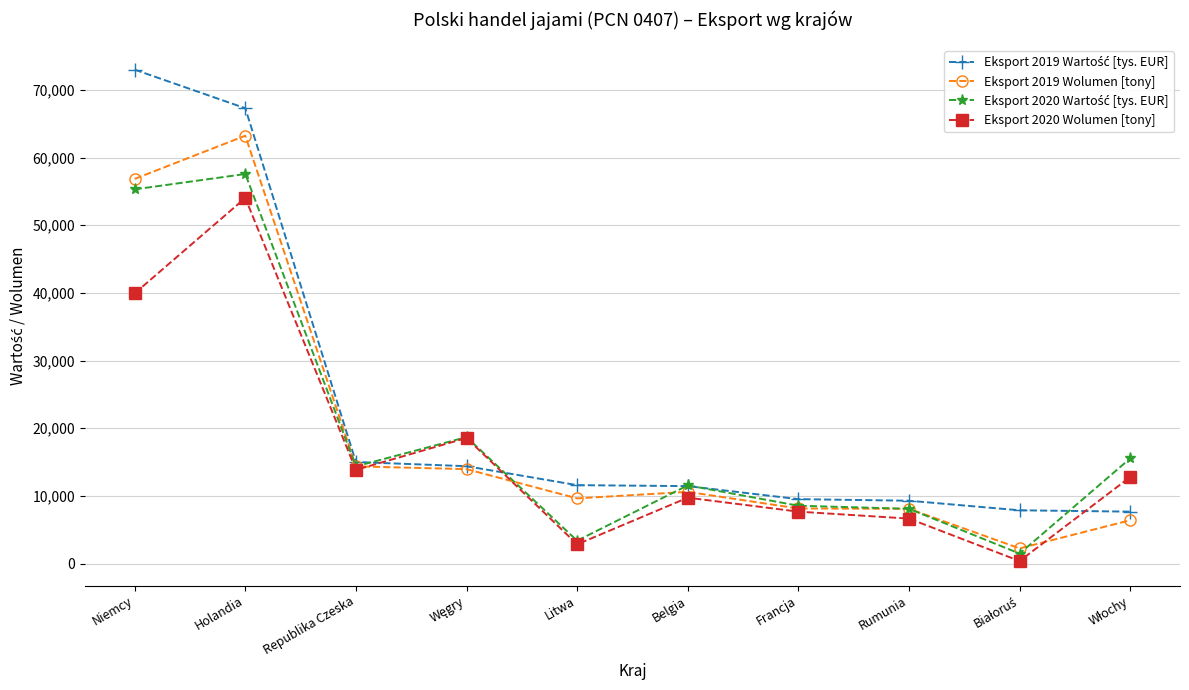

What is the spread (max minus min) of values at Belgia?

1817.8